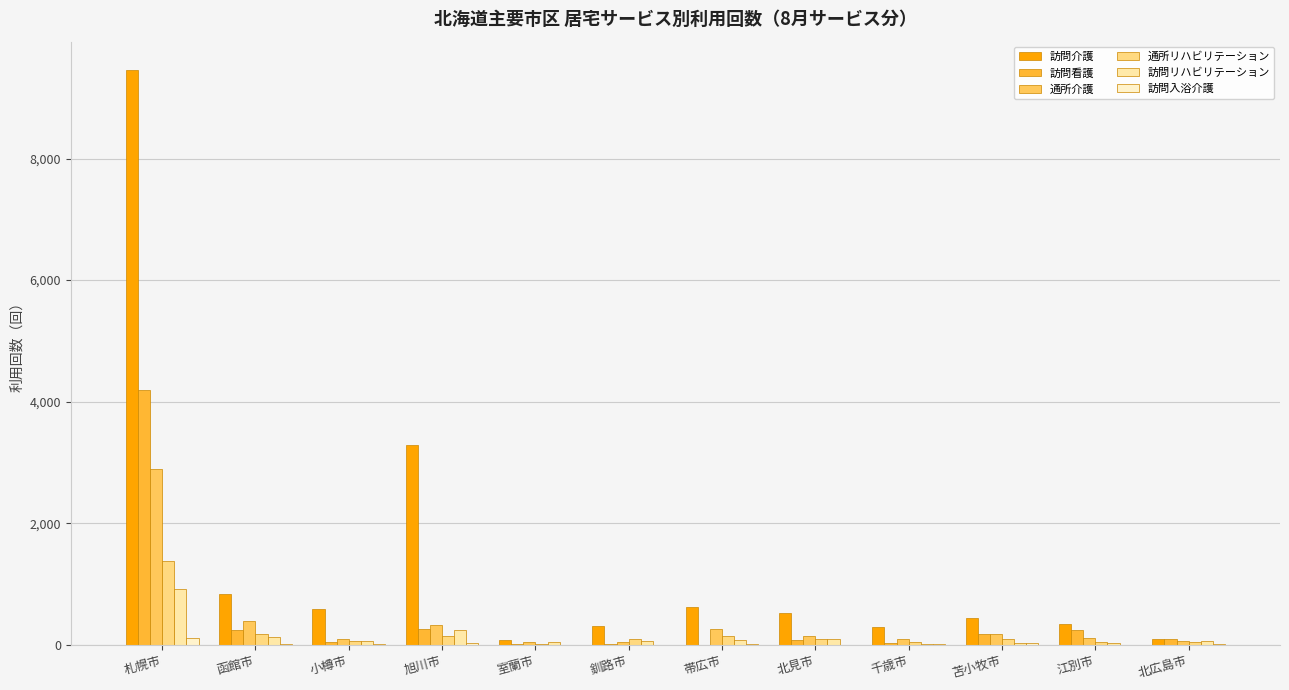

What are all the series names shown in the legend?

訪問介護, 訪問看護, 通所介護, 通所リハビリテーション, 訪問リハビリテーション, 訪問入浴介護